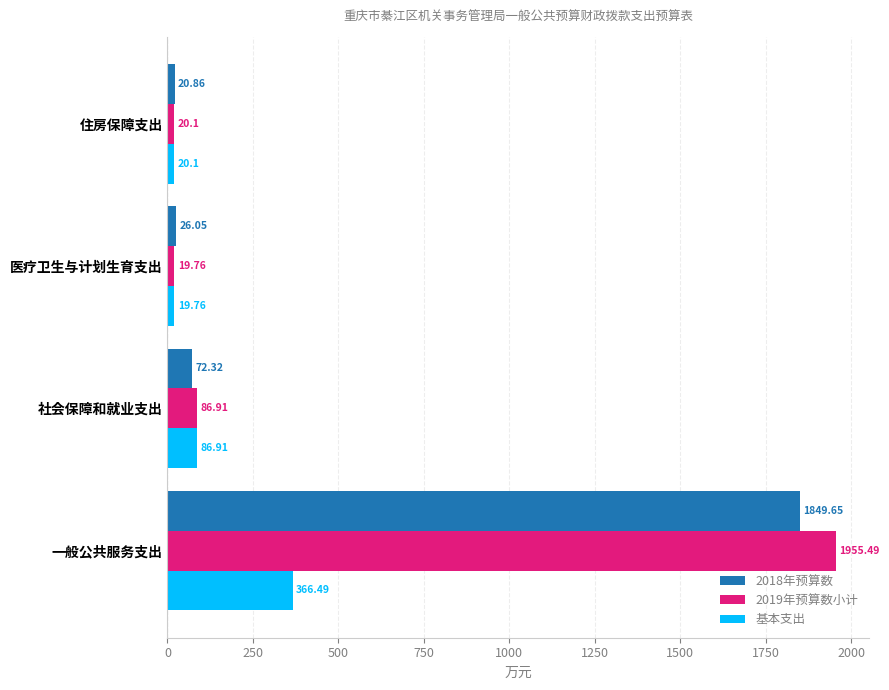

Rank the categories by 基本支出 value from lowest to highest.

医疗卫生与计划生育支出, 住房保障支出, 社会保障和就业支出, 一般公共服务支出